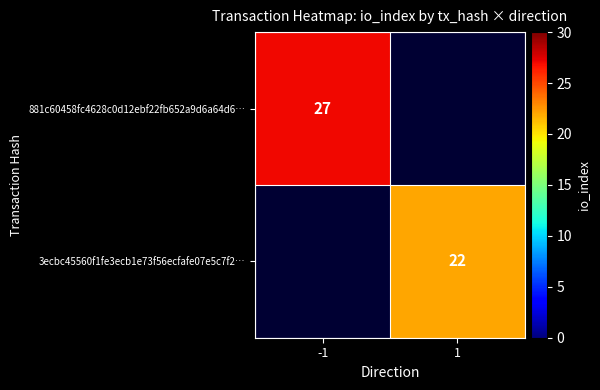

Is it true that 881c60458fc4628c0d12ebf22fb652a9d6a64d6… equals 40 at -1?

False